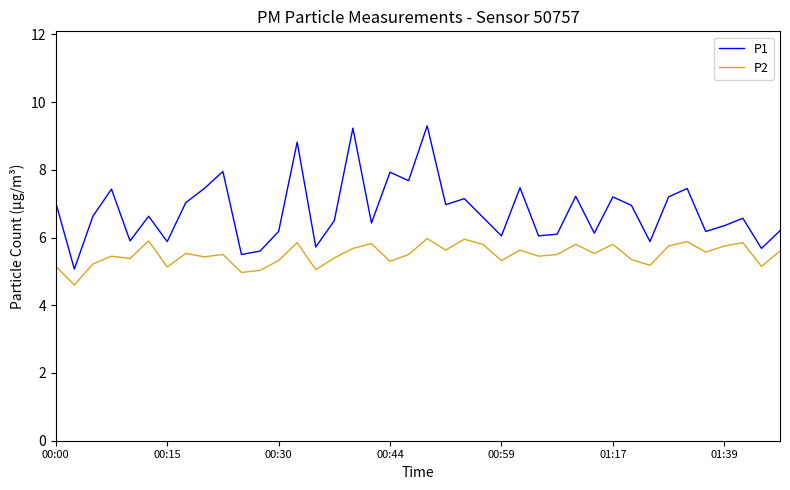

Which series has the largest range (max minus min)?

P1